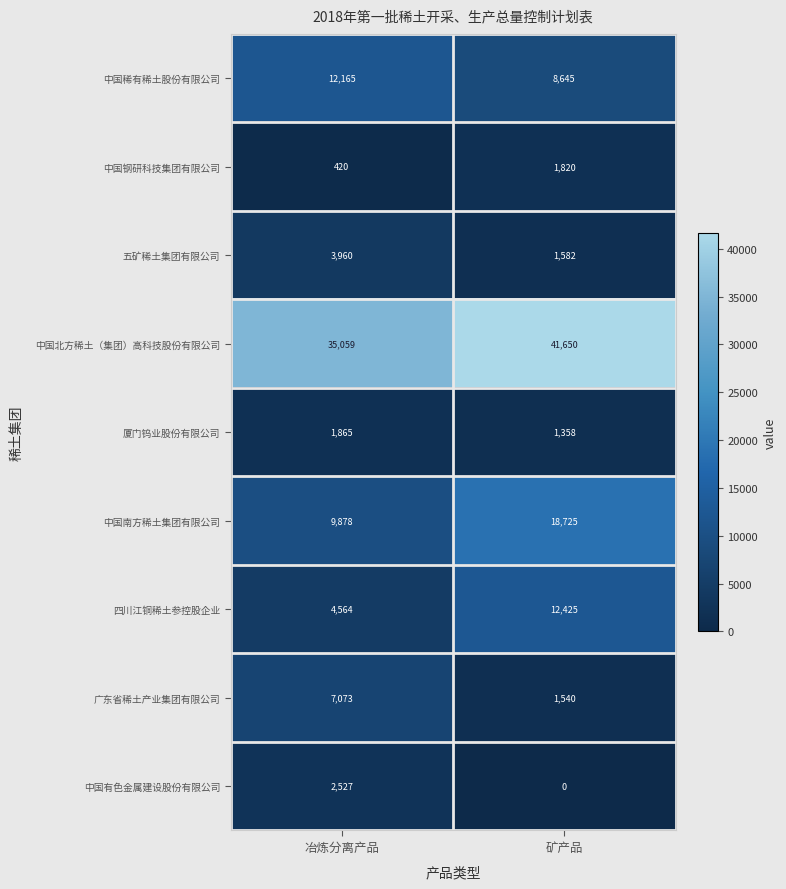

What value does the 五矿稀土集团有限公司 series have at 矿产品, to the nearest 100?

1600